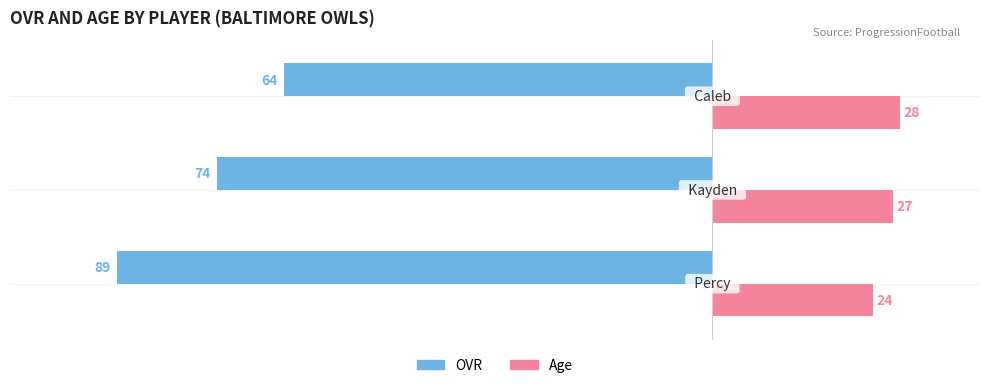

What is the minimum value shown in the chart?

-89